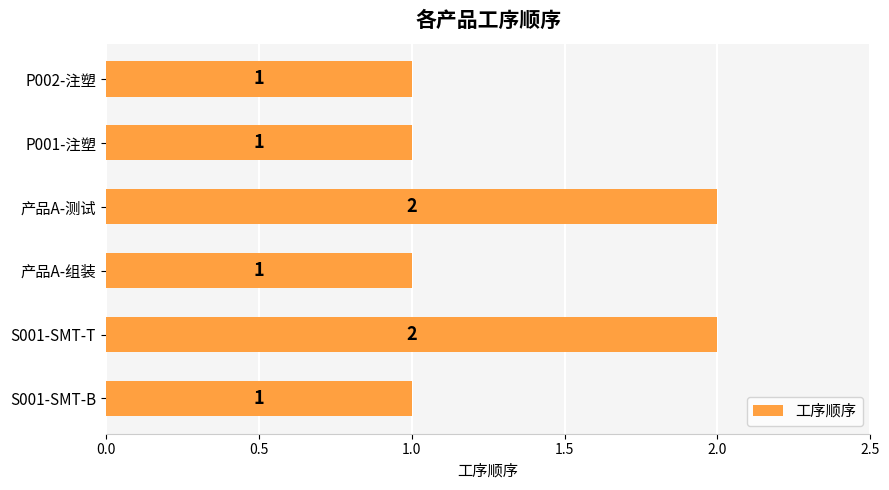

What is the sum of all values?

8